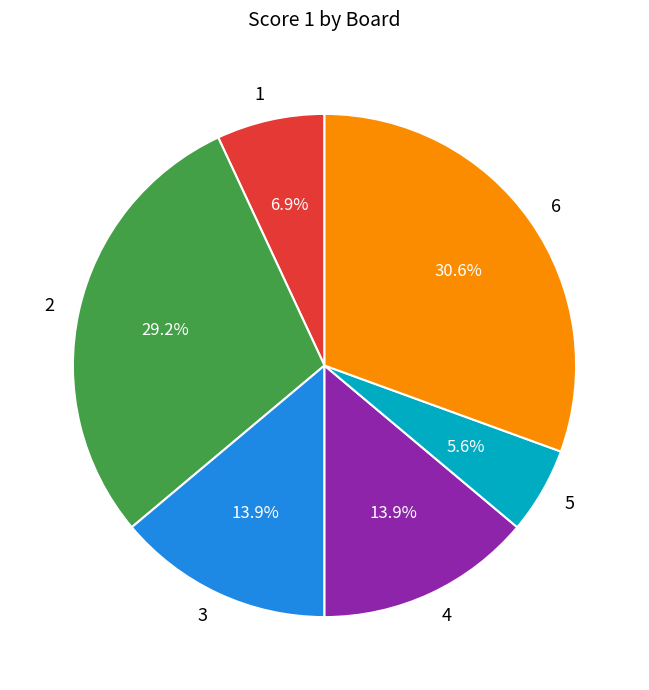

How many segments does this pie chart have?

6